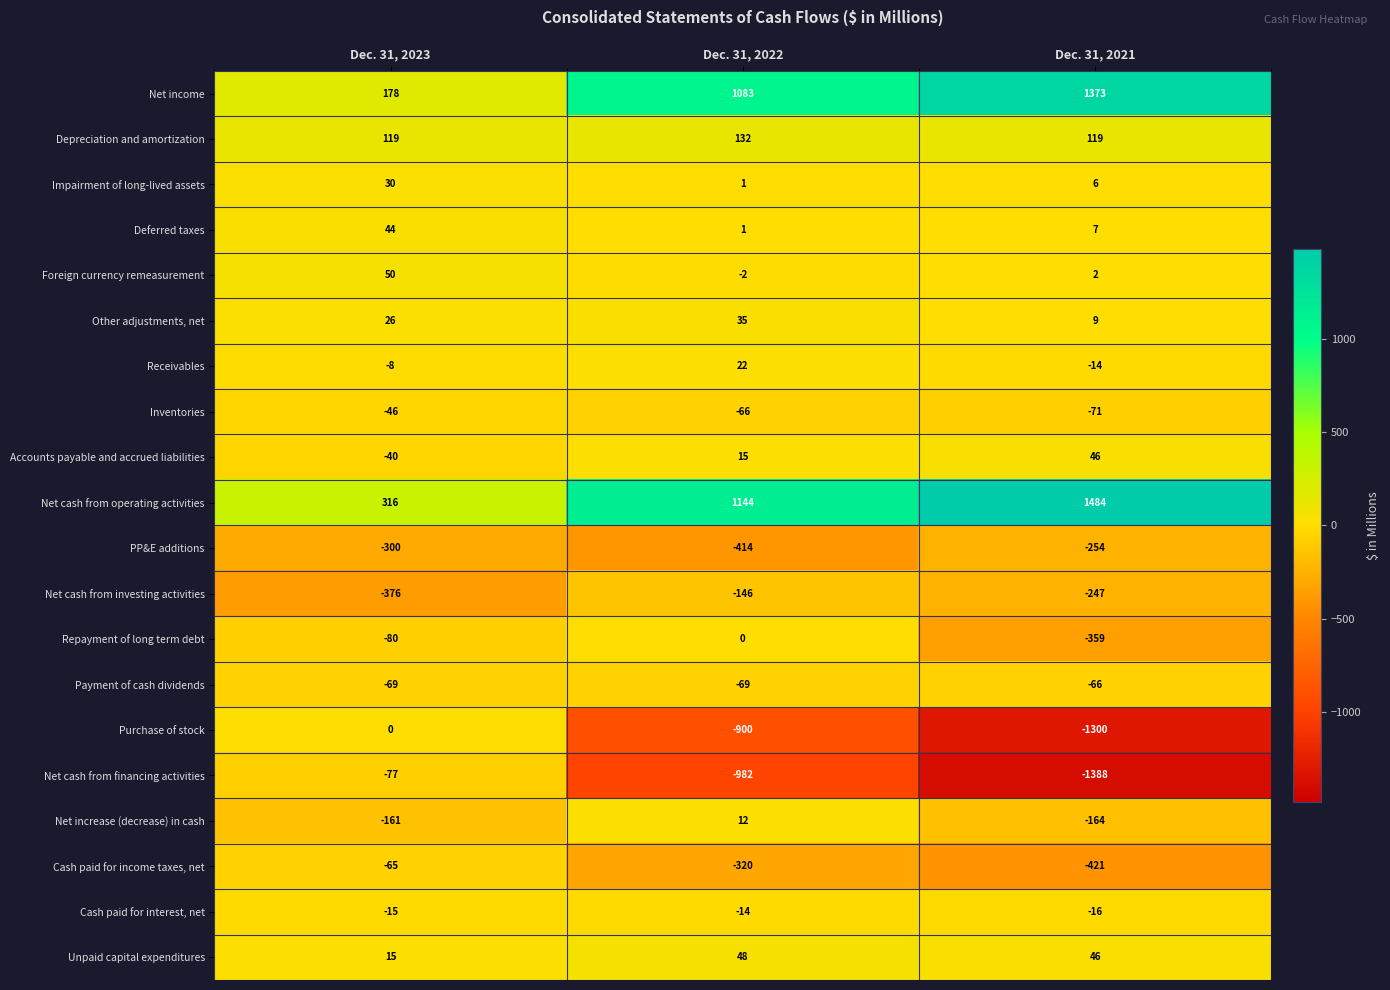

At which label does Net cash from investing activities first exceed -247?

Dec. 31, 2022